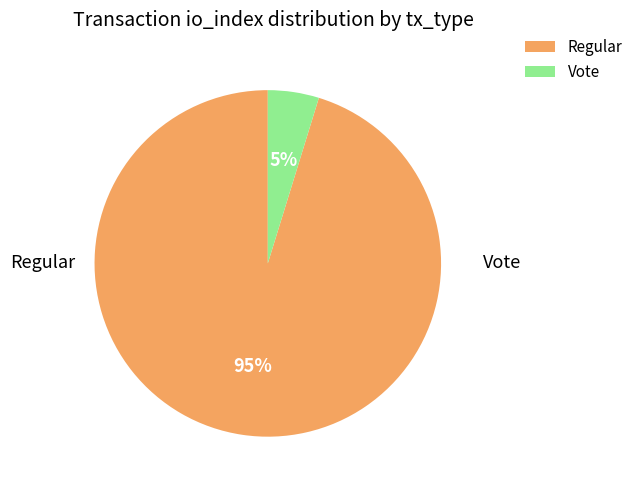

Which category has the smallest portion of the pie?

Vote